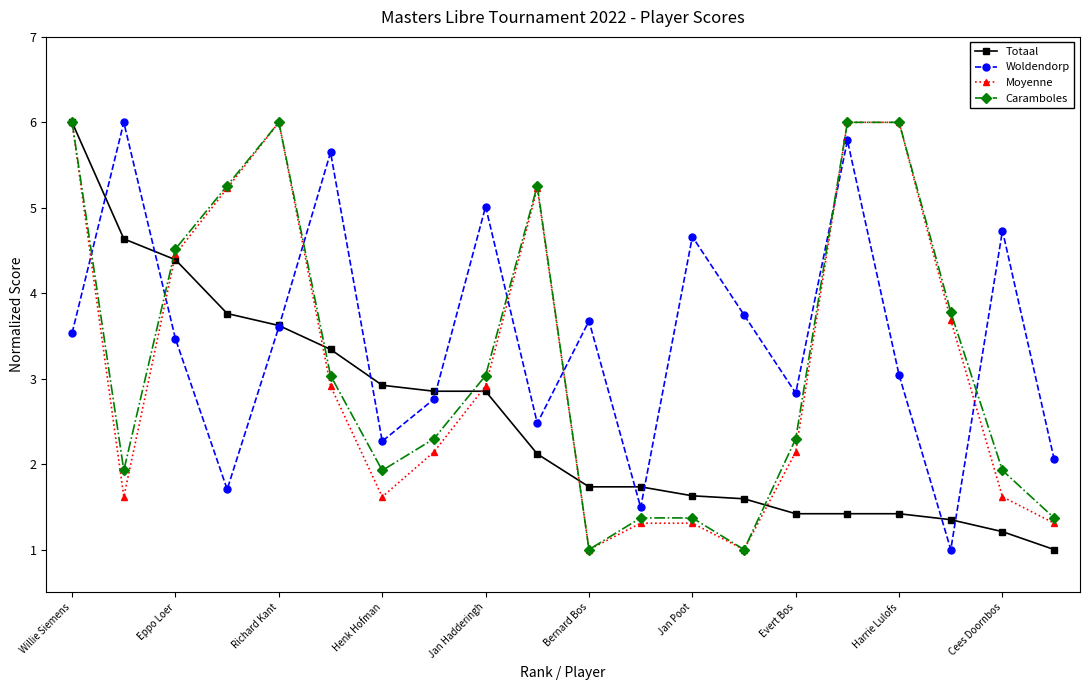

Reading right to left, extract all data points from this chart.

Totaal: 1.0	1.2	1.3	1.4	1.4	1.4	1.6	1.6	1.7	1.7	2.1	2.9	2.9	2.9	3.3	3.6	3.8	4.4	4.6	6.0
Woldendorp: 2.1	4.7	1.0	3.0	5.8	2.8	3.7	4.7	1.5	3.7	2.5	5.0	2.8	2.3	5.6	3.6	1.7	3.5	6.0	3.5
Moyenne: 1.3	1.6	3.7	6.0	6.0	2.1	1.0	1.3	1.3	1.0	5.2	2.9	2.1	1.6	2.9	6.0	5.2	4.5	1.6	6.0
Caramboles: 1.4	1.9	3.8	6.0	6.0	2.3	1.0	1.4	1.4	1.0	5.3	3.0	2.3	1.9	3.0	6.0	5.3	4.5	1.9	6.0